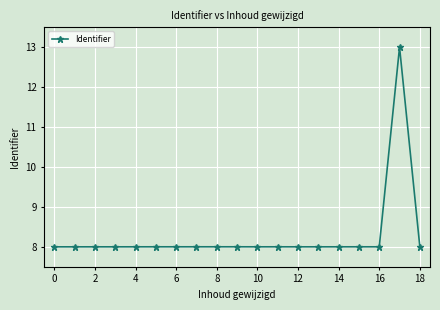

What is the value of the 14th point from the left?

8.0